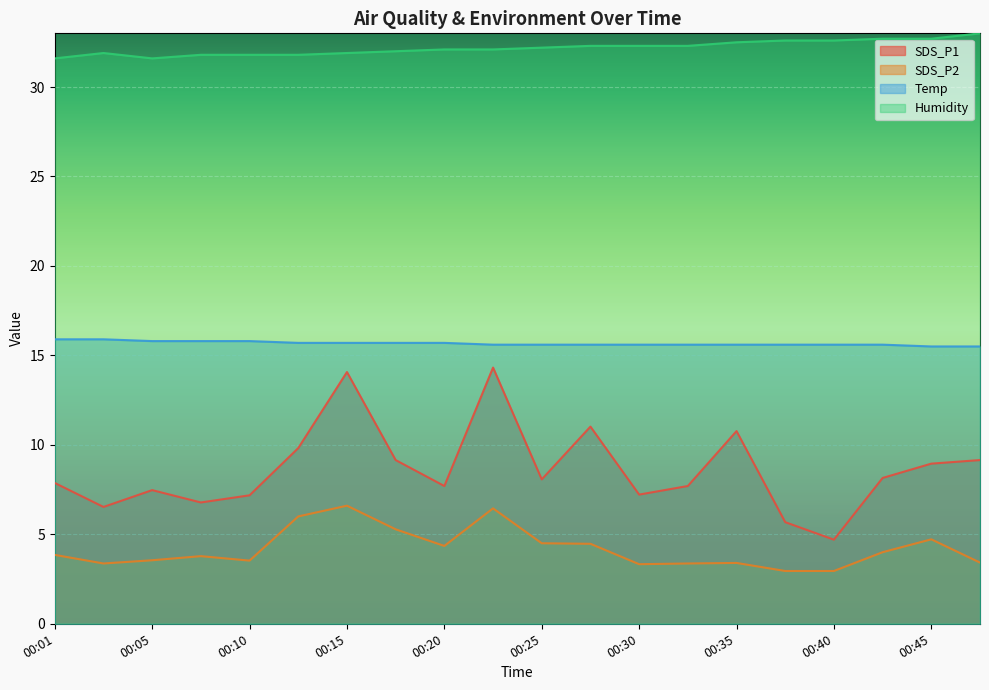

How many values in the SDS_P1 series exceed 8?

10